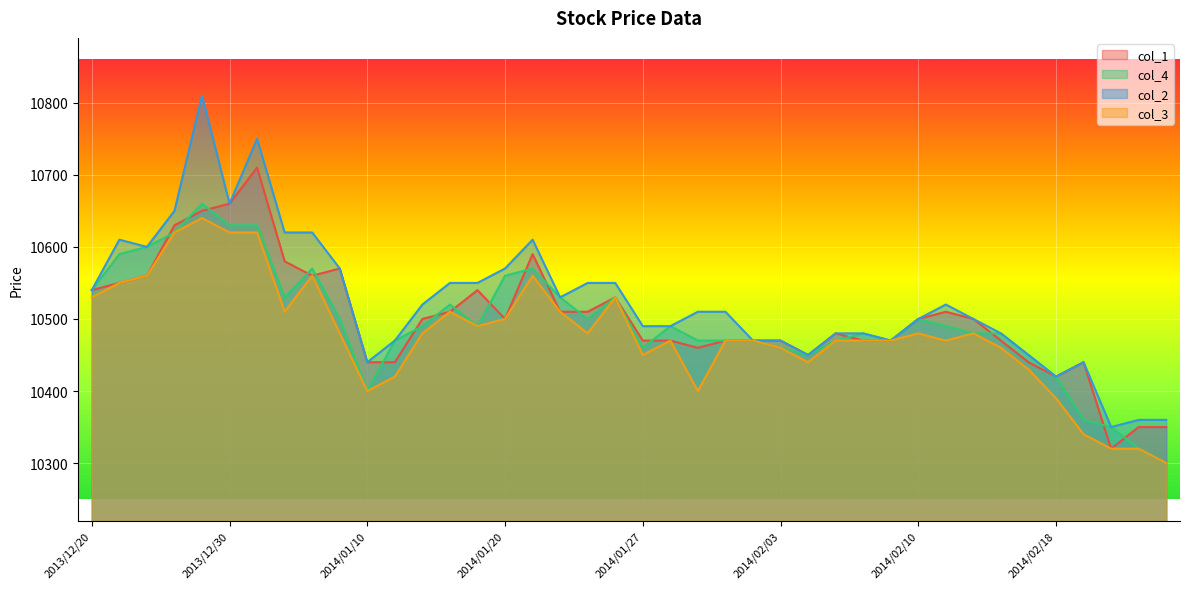

Is it true that col_2 equals 18017 at 2014/01/28?

False